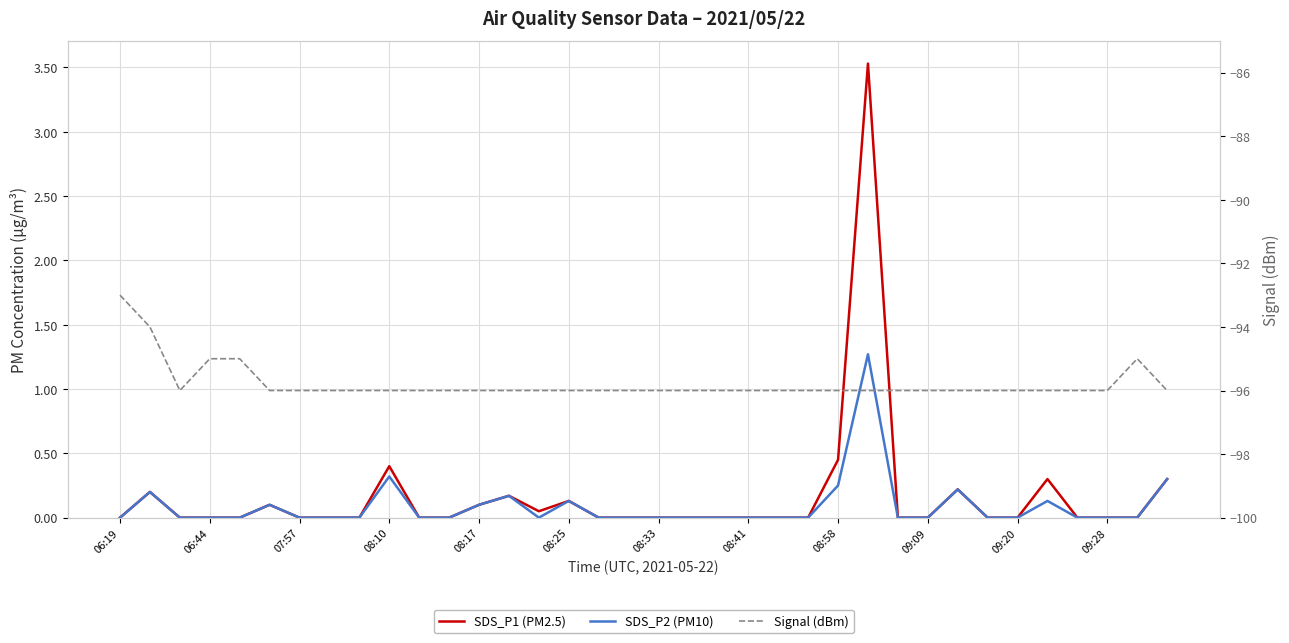

What is the average value of the SDS_P1 (PM2.5) series?

0.2